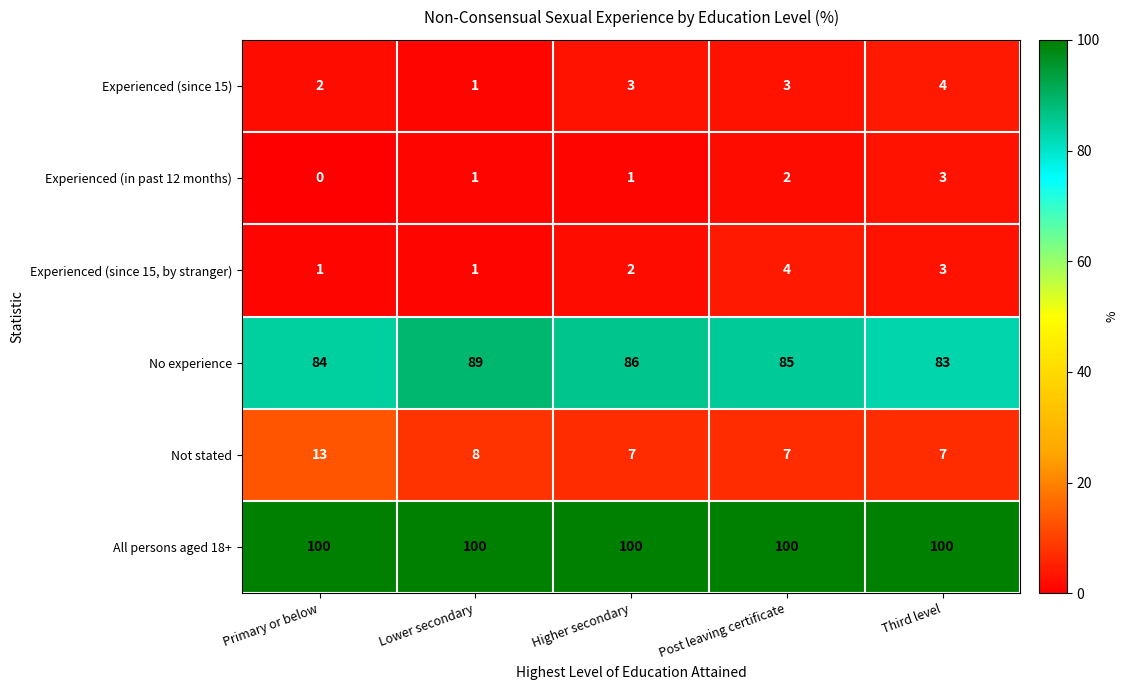

What is the spread (max minus min) of values at Higher secondary?

99